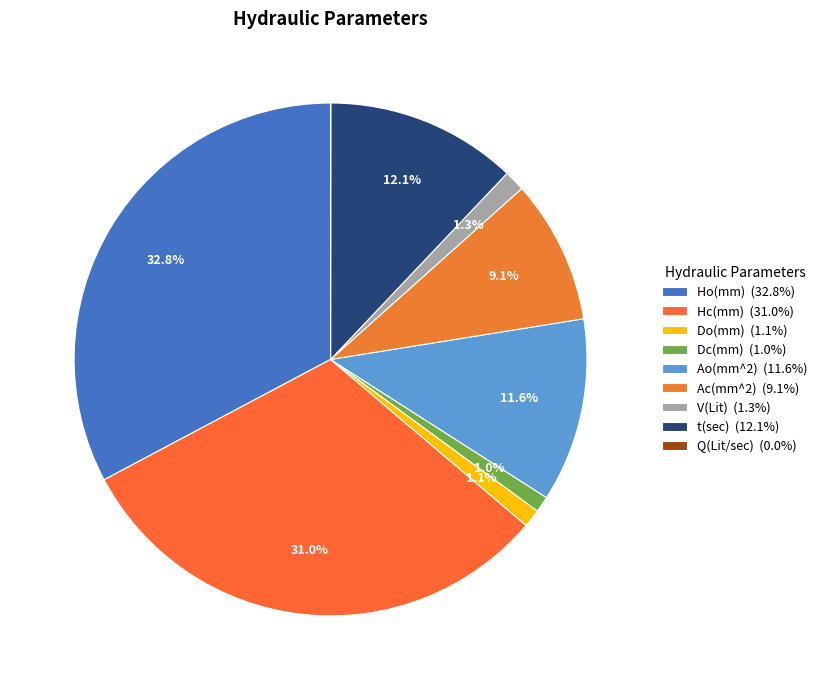

Between Q(Lit/sec) and V(Lit), which is larger?

V(Lit)